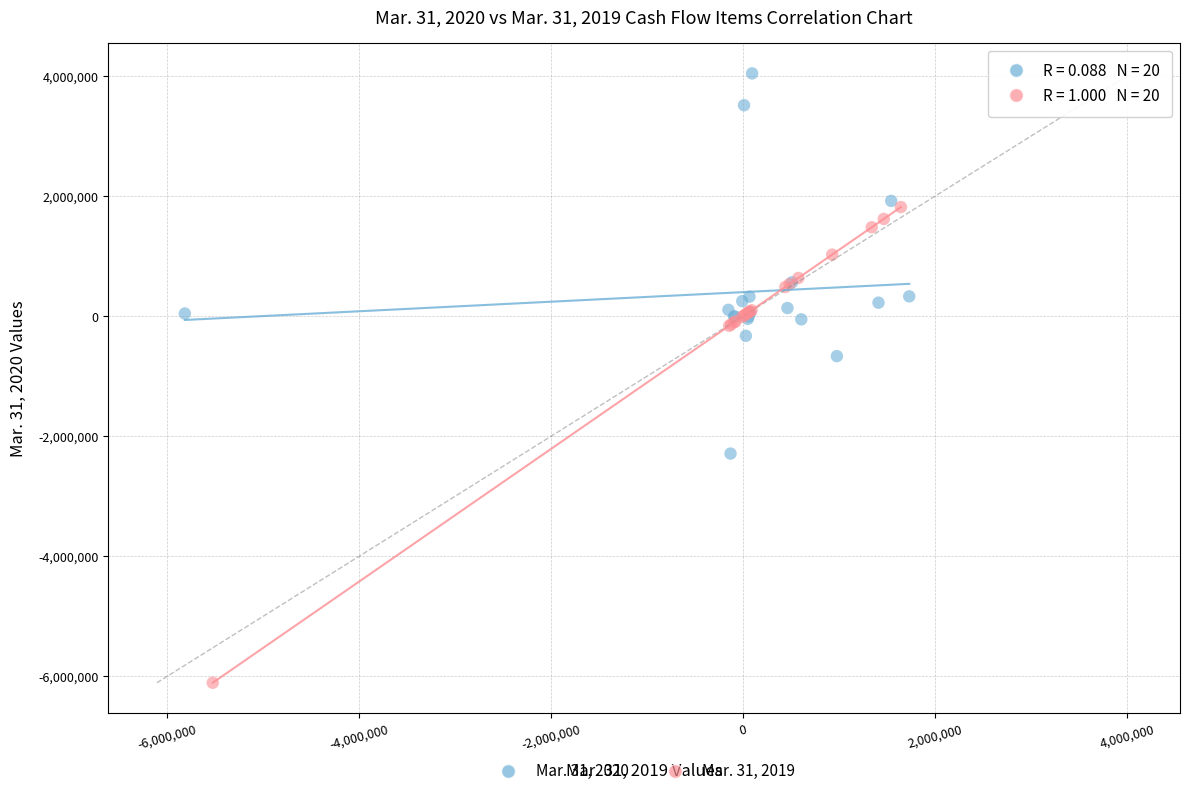

Which series contains the highest Y value?

Mar. 31, 2020